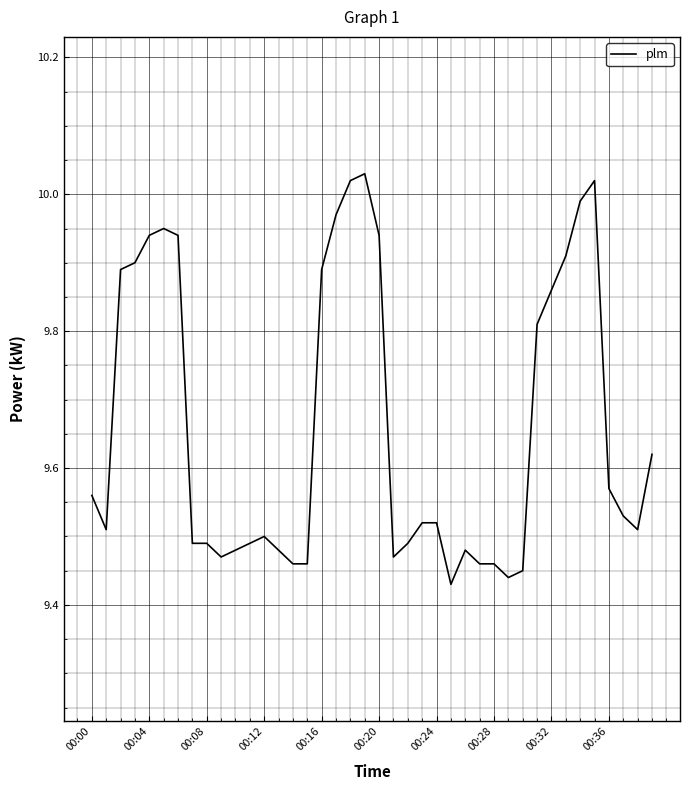

Is it true that the value at 00:12 is 9.5?

True